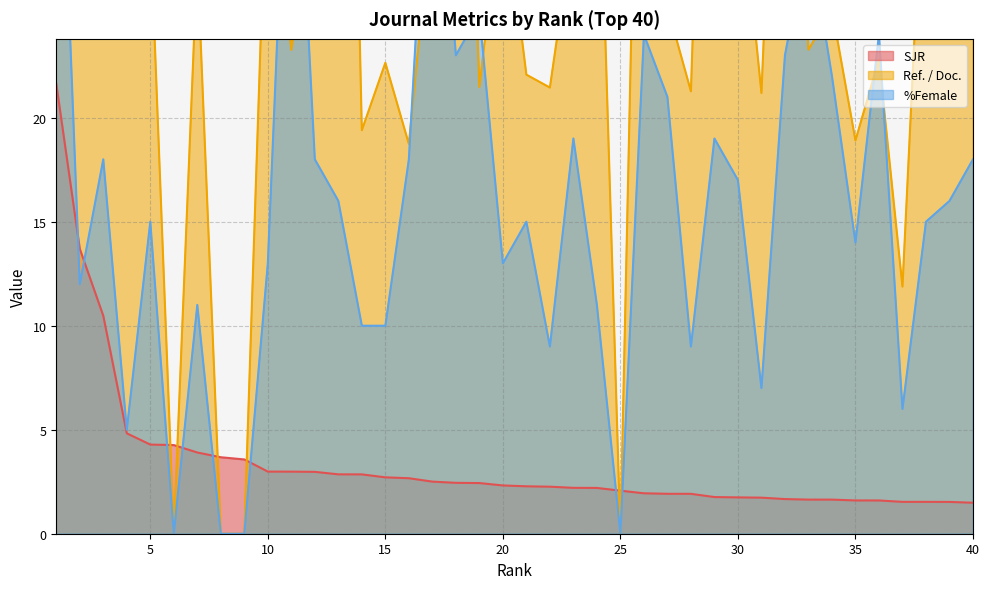

How many lines are shown in the chart?

3